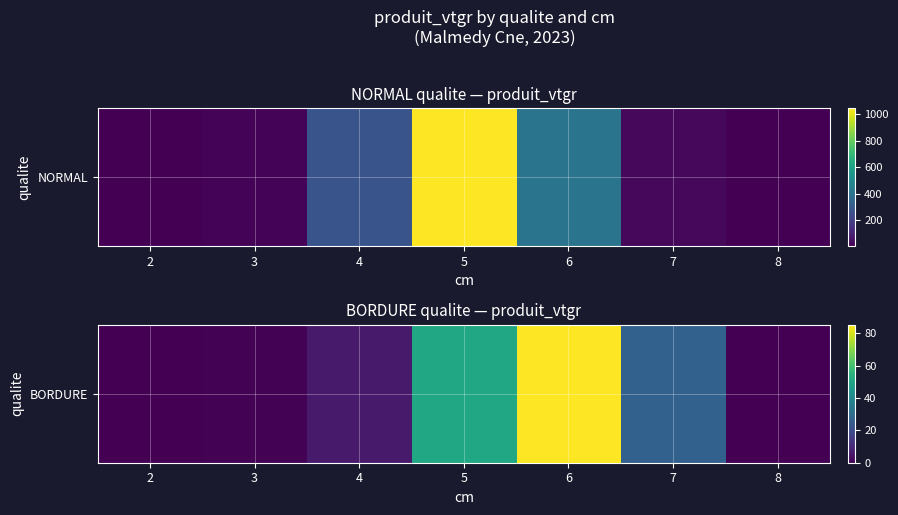

Reading right to left, transcribe all the data shown in this chart.

8=0.0	7=26.6	6=85.2	5=51.2	4=6.2	3=0.3	2=0.0